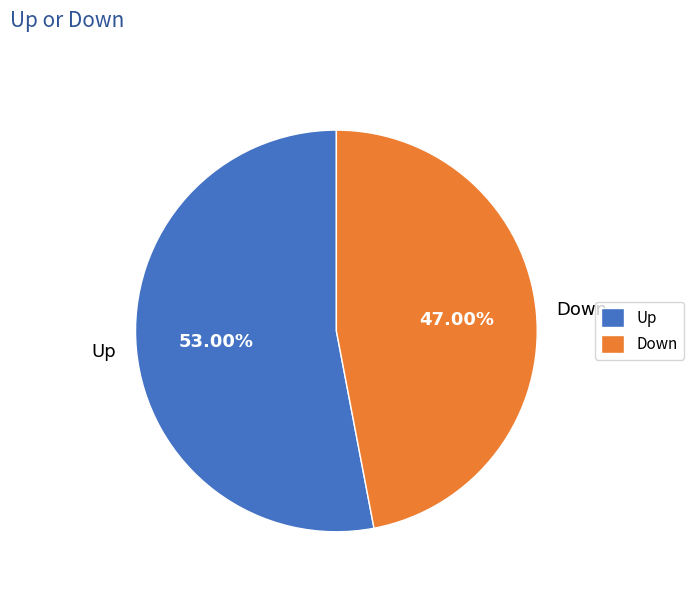

To the nearest percent, what is the average slice percentage?

50%